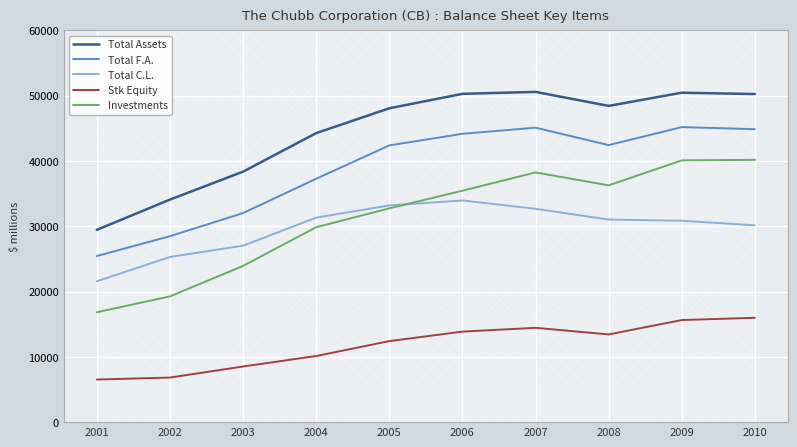

What are all the series names shown in the legend?

Total Assets, Total F.A., Total C.L., Stk Equity, Investments